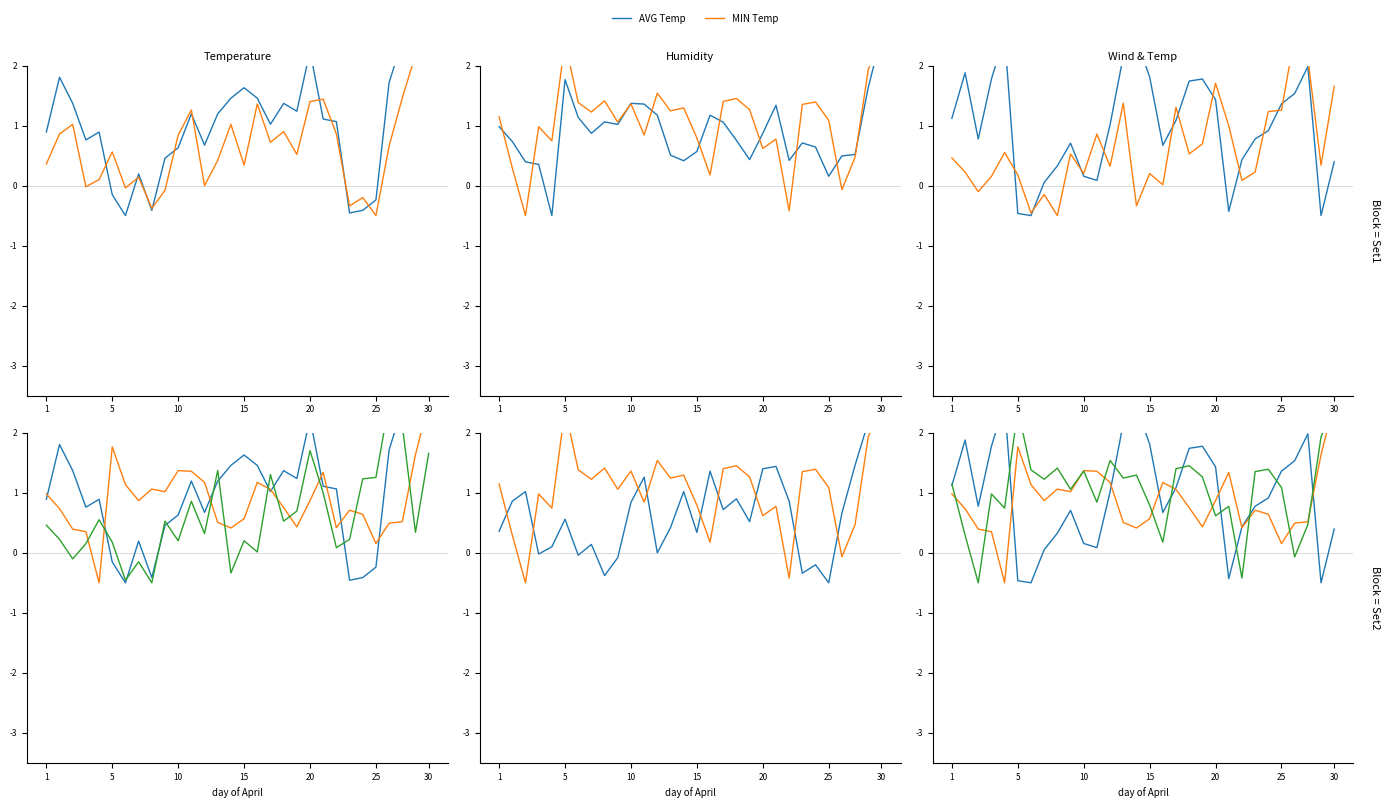

What is the sum of the AVG Temp (°C) values at 26 and 14?

3.2